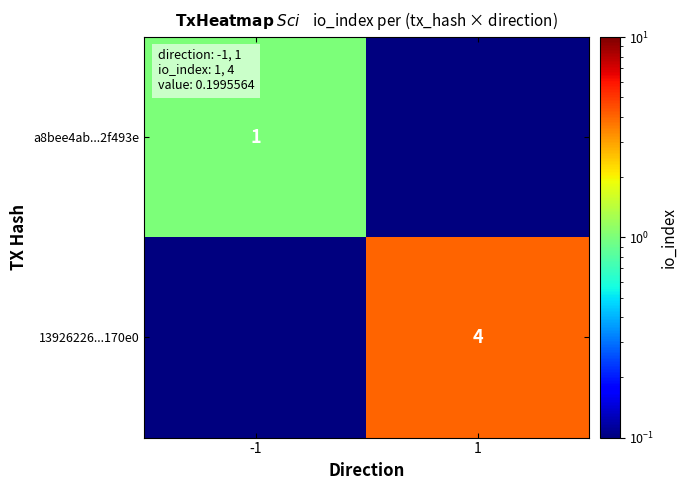

The 13926226...170e0 series shows 4.0 at 1. True or false?

True